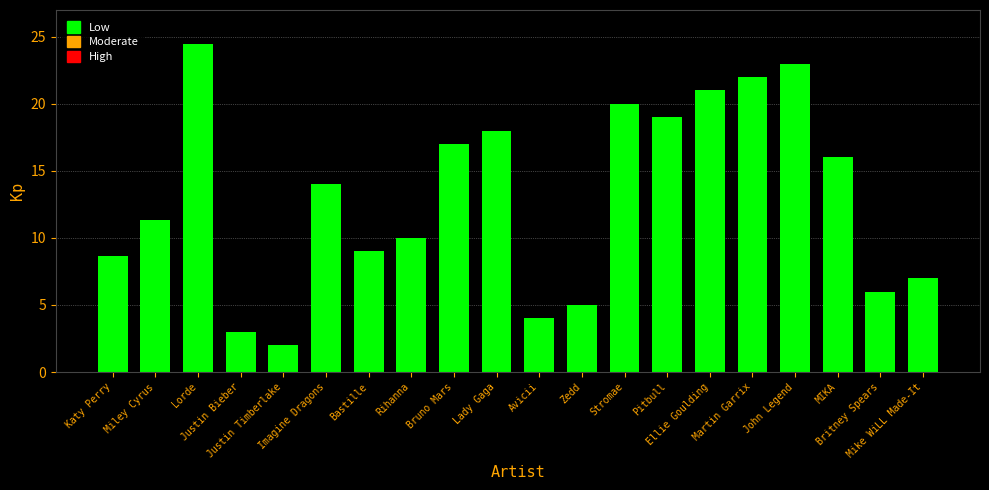

What value does the data have at Justin Timberlake?

2.0